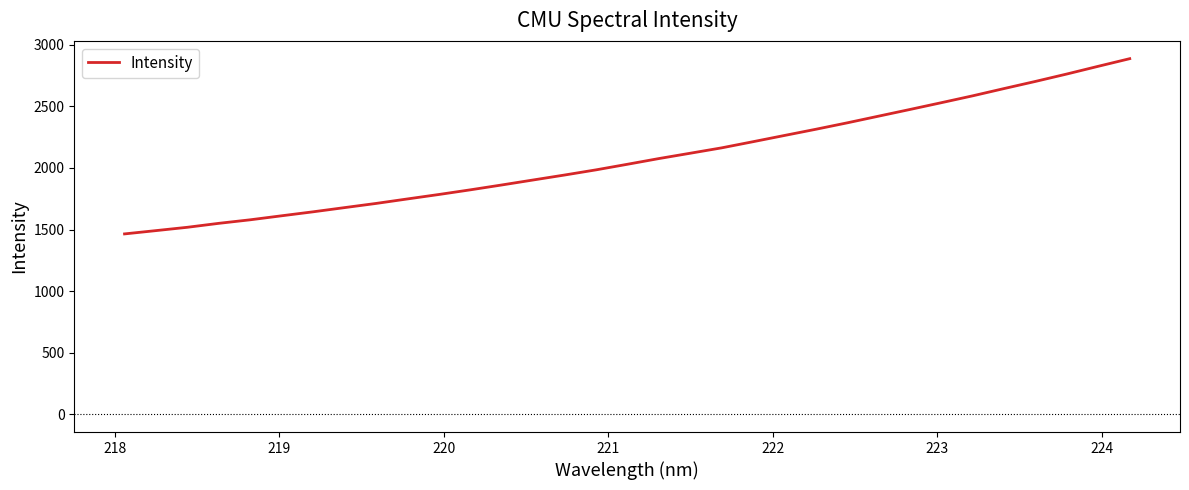

Is this an area chart (filled region under the line)?

No